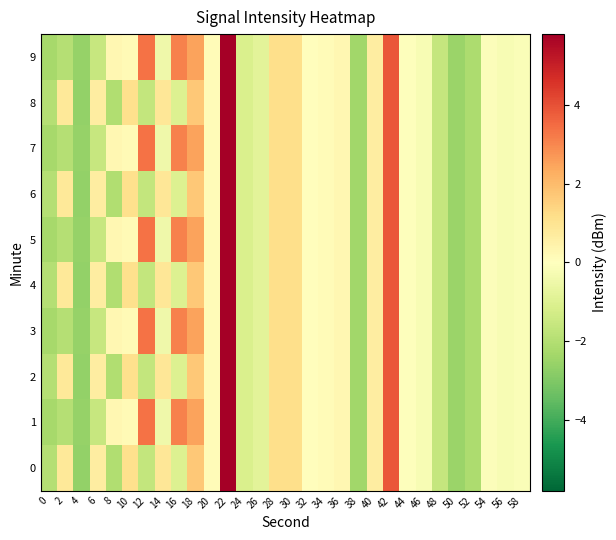

What is the greatest value displayed?

5.8